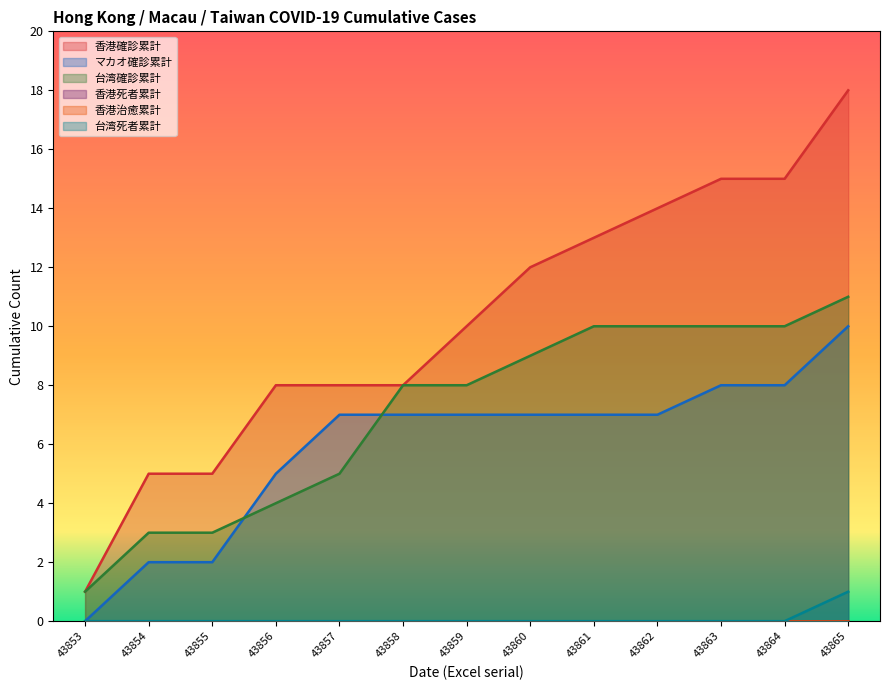

What is the difference between the maximum and minimum values in the 台湾死者累計 series?

1